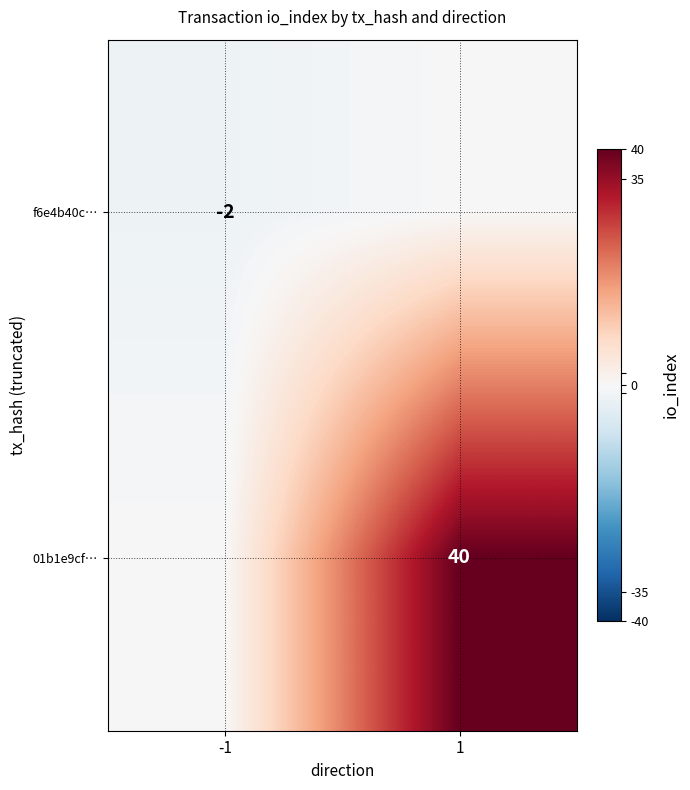

Is it true that f6e4b40c… equals -2 at -1?

True